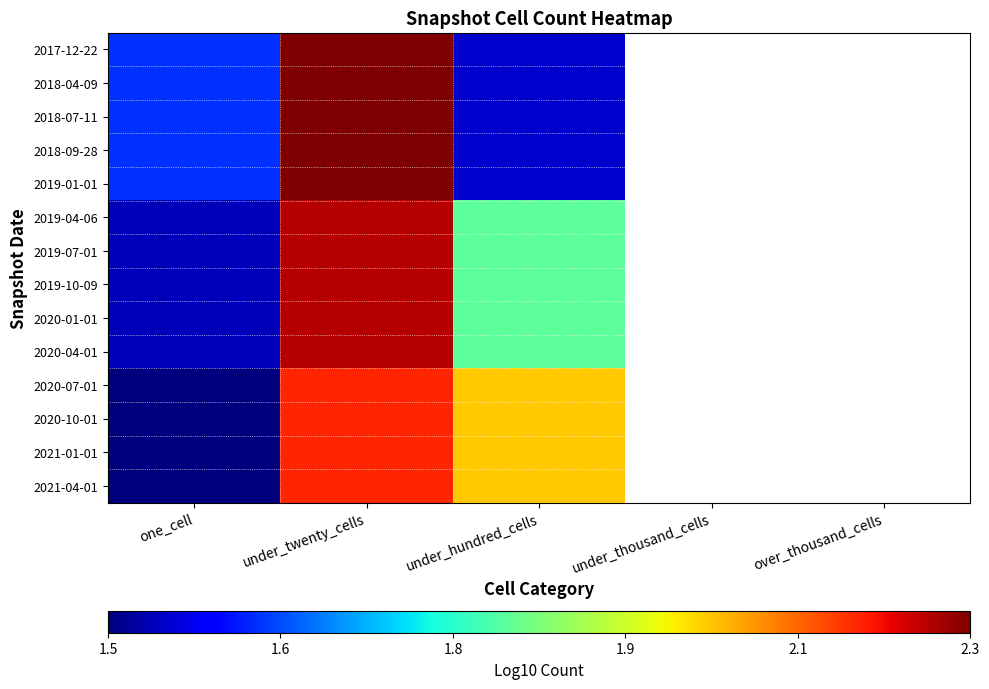

What is the sum of the 2020-01-01 values at under_hundred_cells and one_cell?

3.3